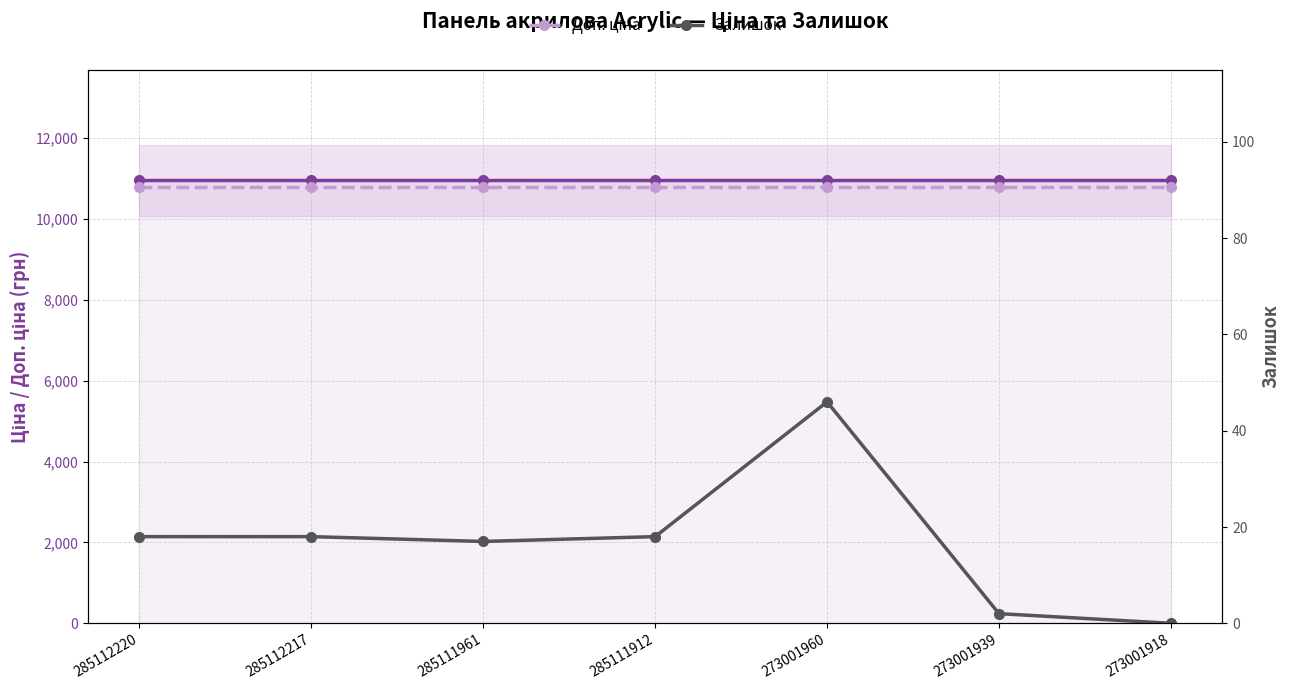

List the labels in order of Доп. ціна value, smallest first.

285112220, 285112217, 285111961, 285111912, 273001960, 273001939, 273001918